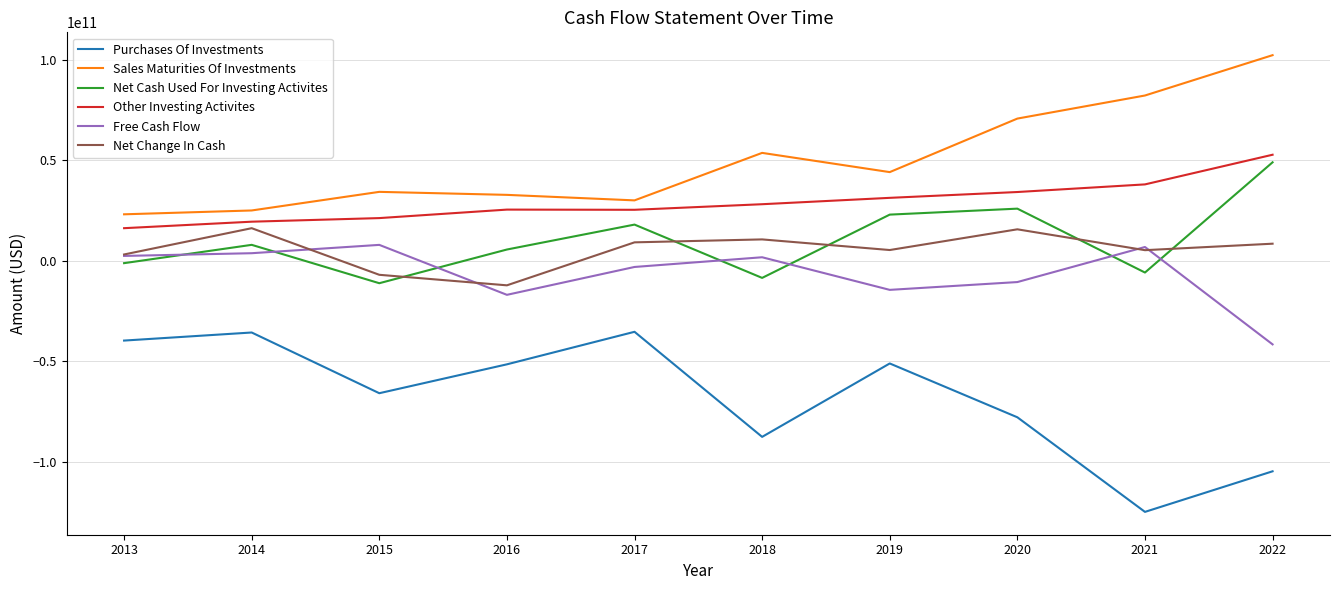

What is the greatest value displayed?

102248959000